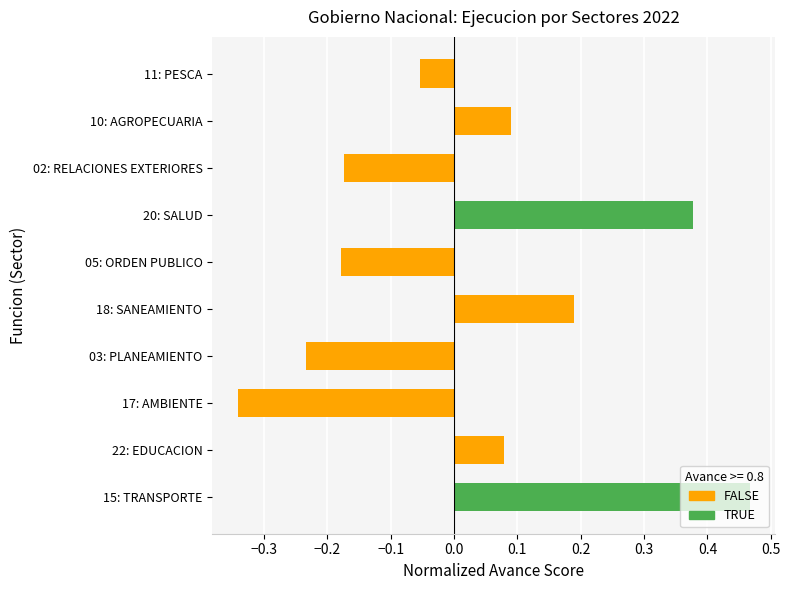

Which label corresponds to the smallest value in the chart?

17: AMBIENTE